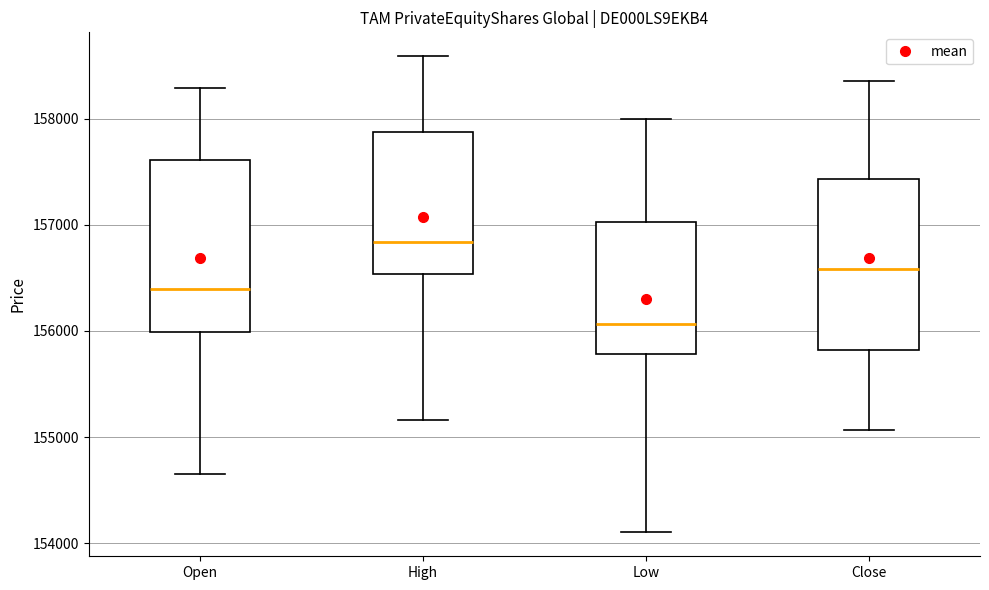

Where does the upper whisker of the box for Close end on the y-axis? The values are not printed on the chart, so give them approximately, as read against the axis.

158400